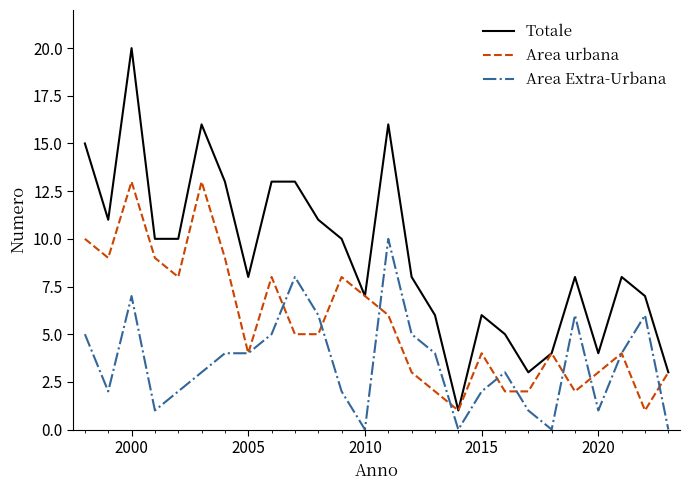

Does the chart display data point markers on the line(s)?

No